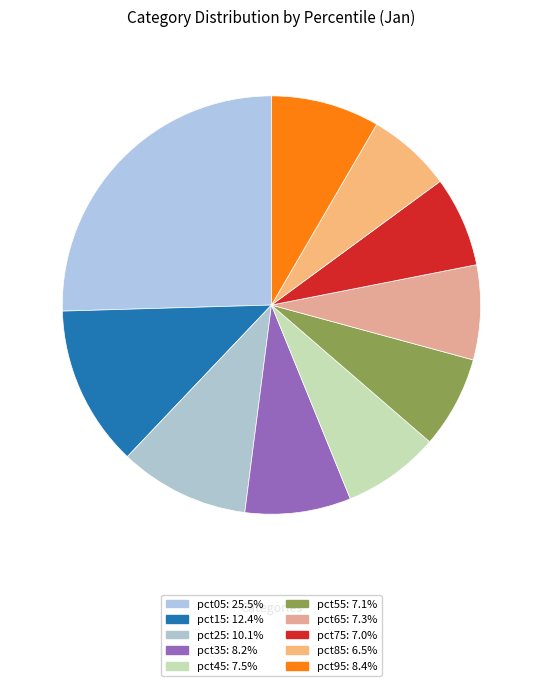

True or false: pct25 accounts for 24% of the total.

False